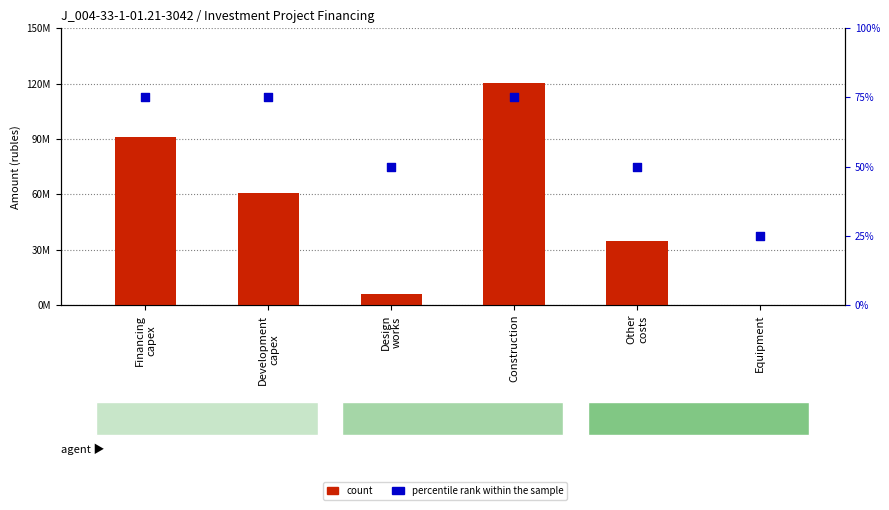

Which series has the largest Y range (max minus min)?

count